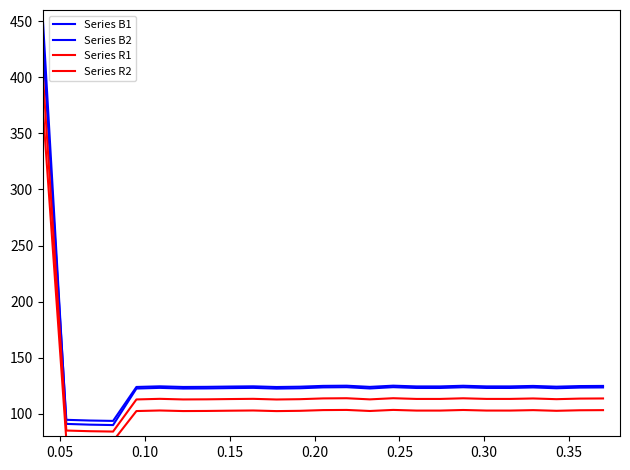

How many data points in Series R1 are above 113?

17